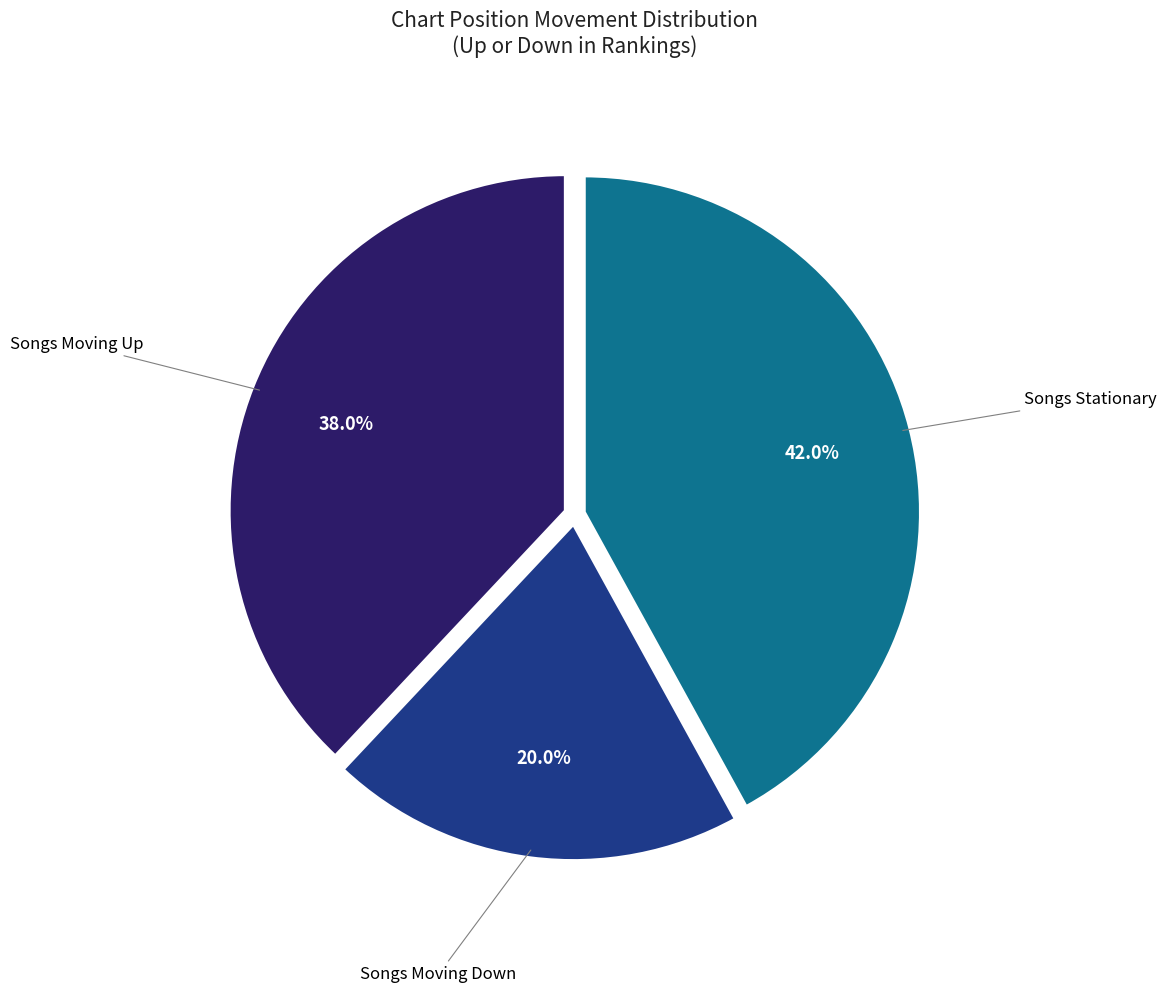

Between Songs Moving Up and Songs Moving Down, which is larger?

Songs Moving Up